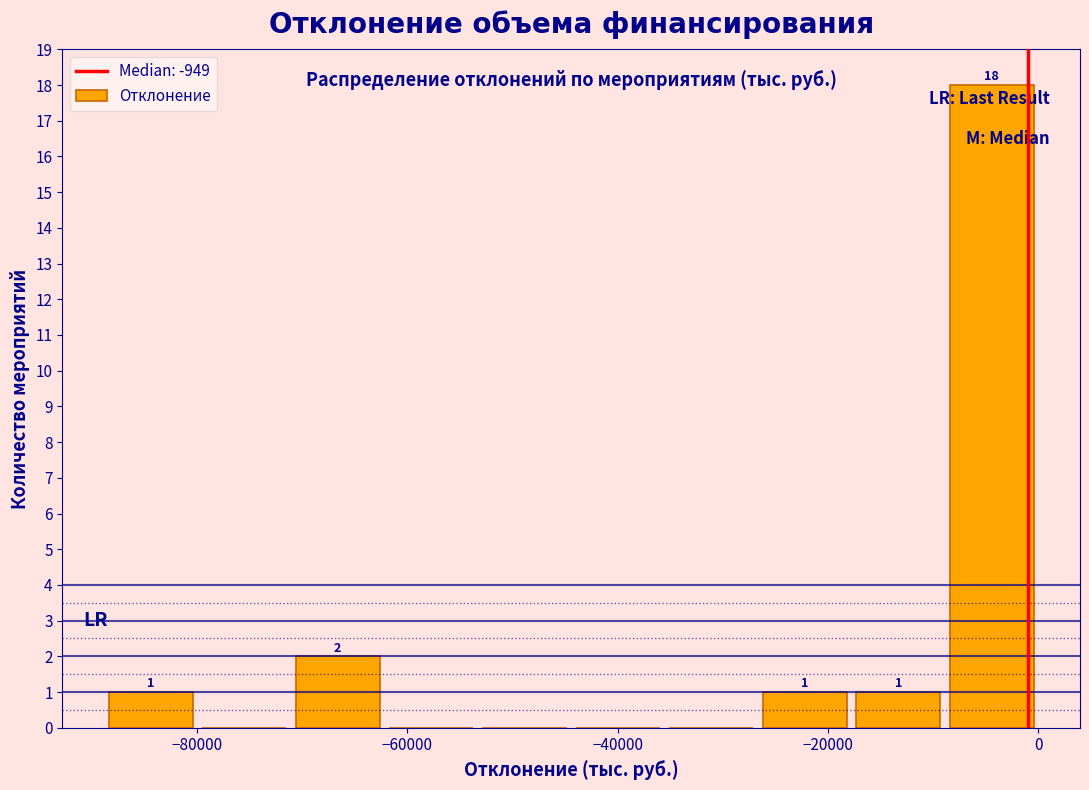

Over which range of the x-axis is the bar tallest?

-8000 to 0